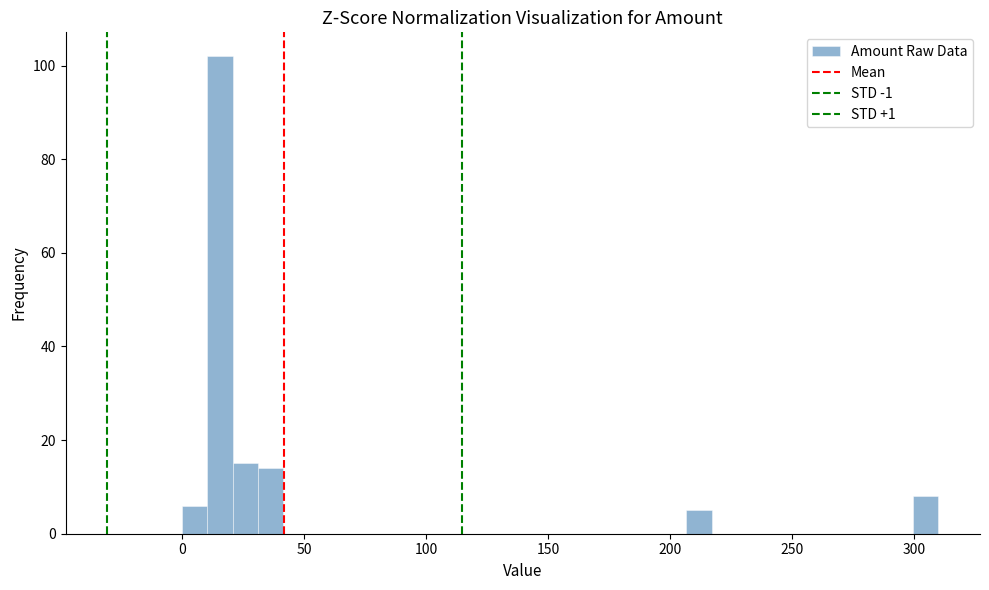

Around what value on the x-axis is the tallest bar? Give the approximate position of its centre, as read against the axis.

15